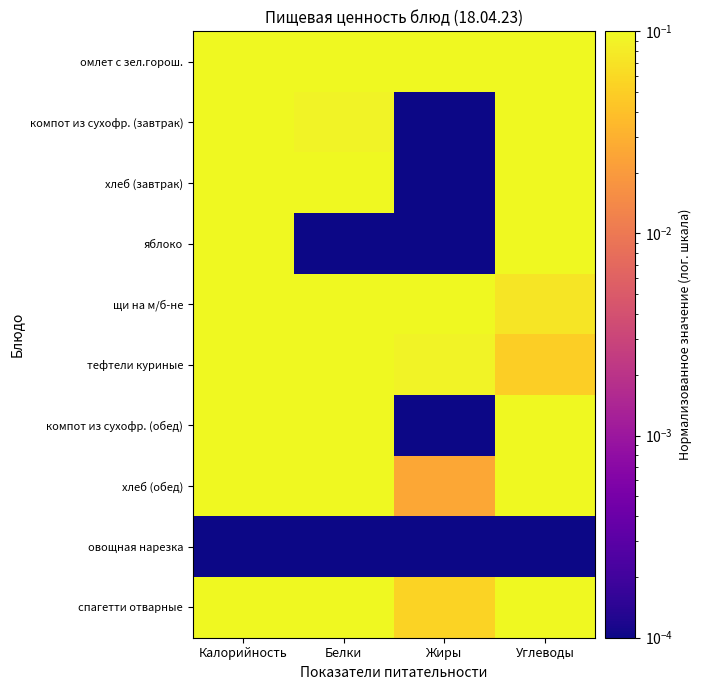

List the series in order of their peak value, highest first.

омлет с зел.горош., спагетти отварные, хлеб (обед), компот из сухофр. (завтрак), компот из сухофр. (обед), тефтели куриные, хлеб (завтрак), щи на м/б-не, яблоко, овощная нарезка